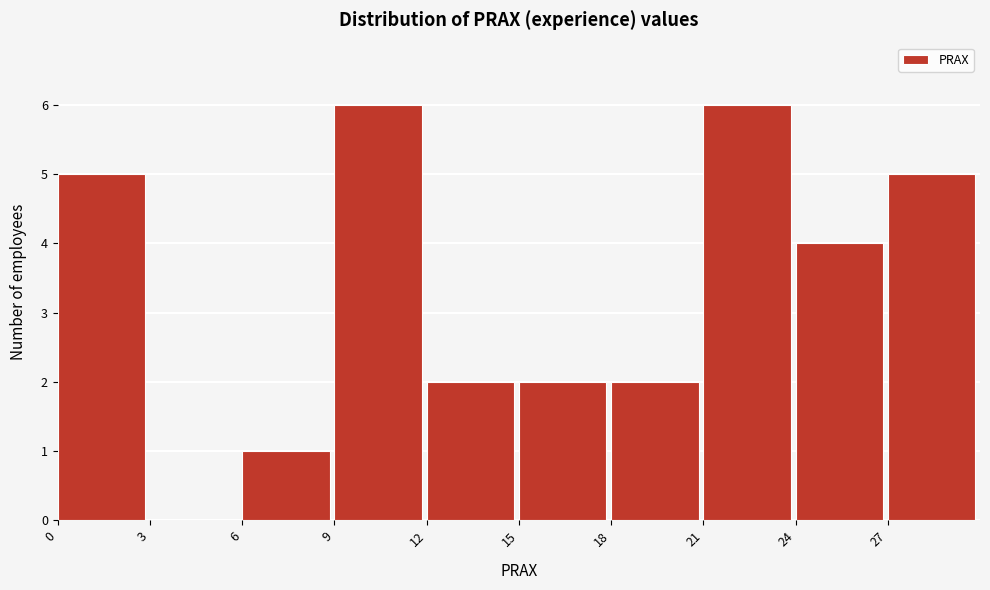

How tall is the bar that spans 27 to 30 on the x-axis? The values are not printed on the chart, so give them approximately, as read against the axis.

5